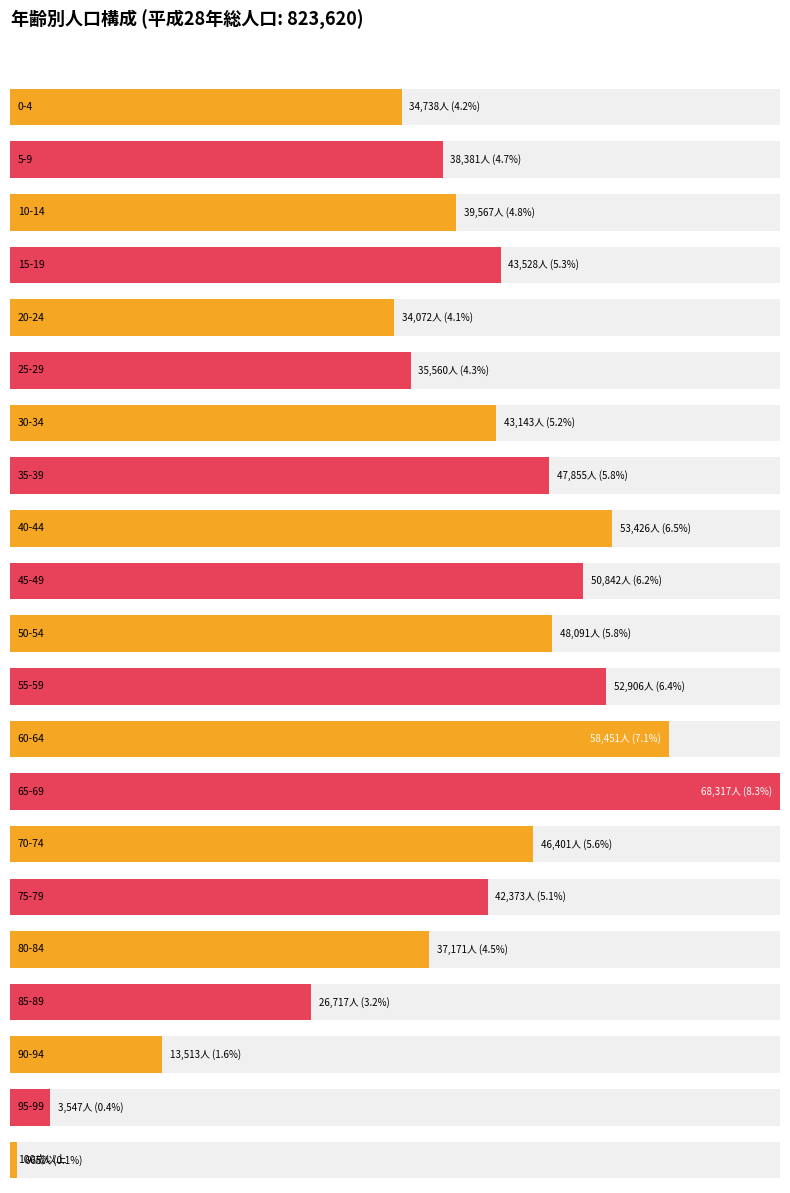

The value at 70-74 is 46401. True or false?

True